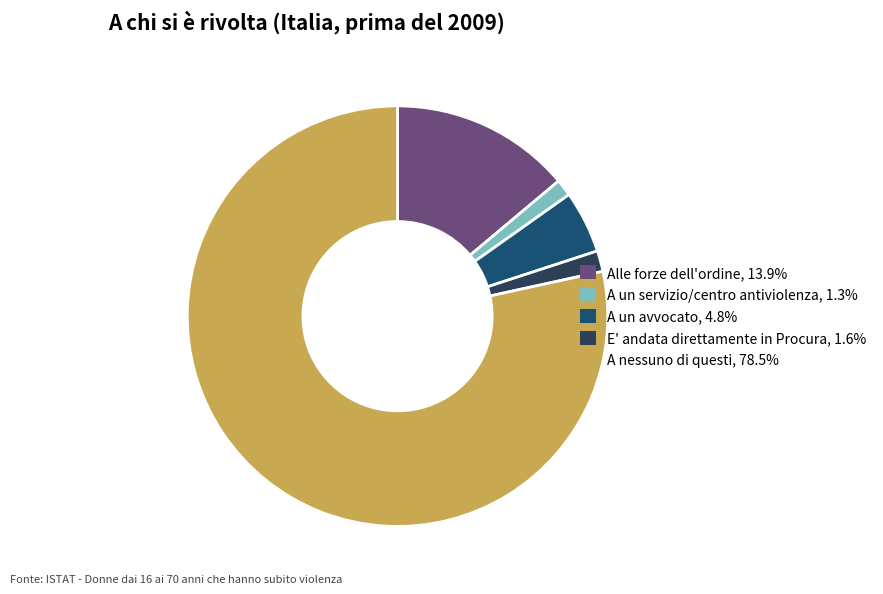

Is there any slice that represents more than half of the pie?

Yes